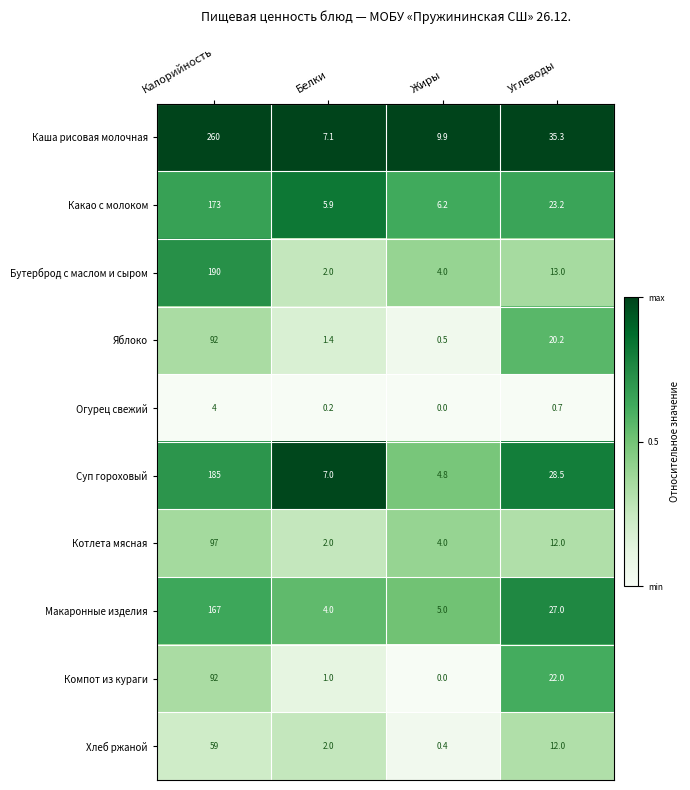

Which series has the largest range (max minus min)?

Каша рисовая молочная